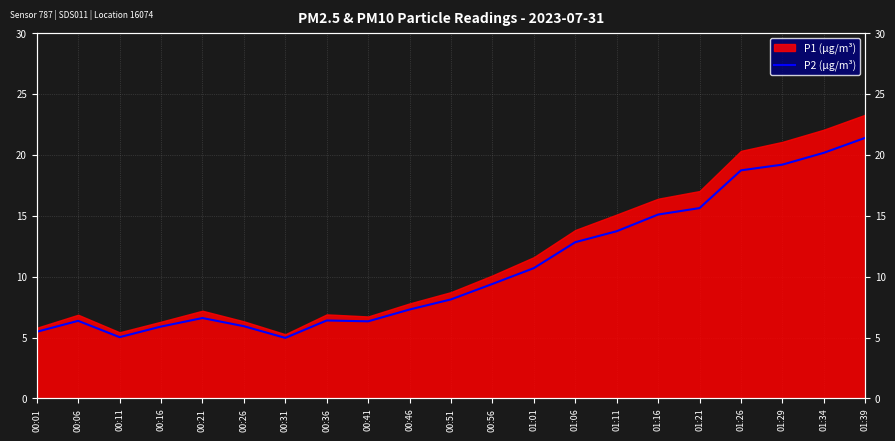

What is the label of the 12th point from the left?

00:56